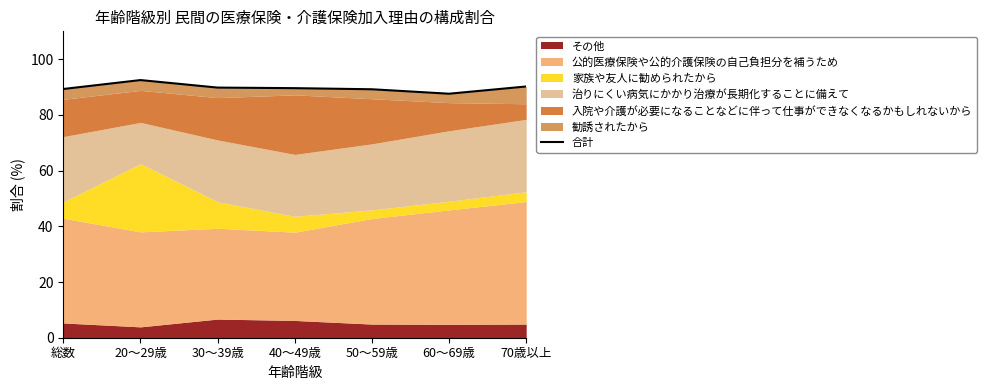

Reading left to right, transcribe all the data shown in this chart.

総数=89.3	20～29歳=92.5	30～39歳=89.8	40～49歳=89.6	50～59歳=89.2	60～69歳=87.6	70歳以上=90.2